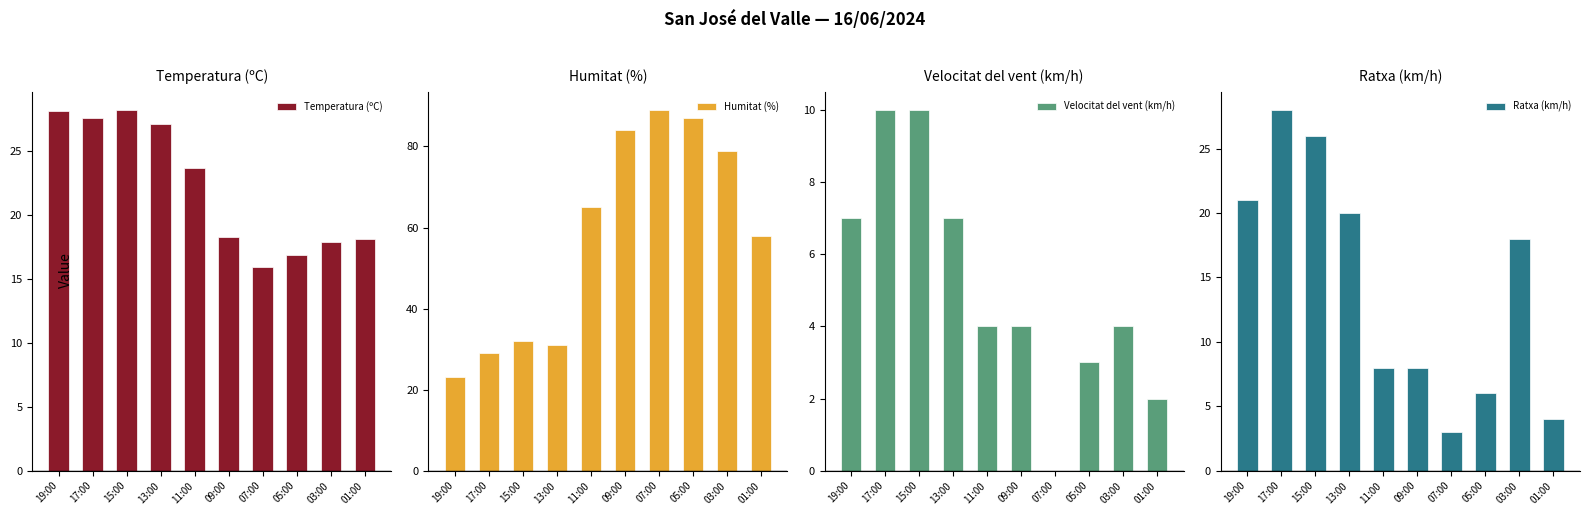

Does the chart contain stacked bars?

No